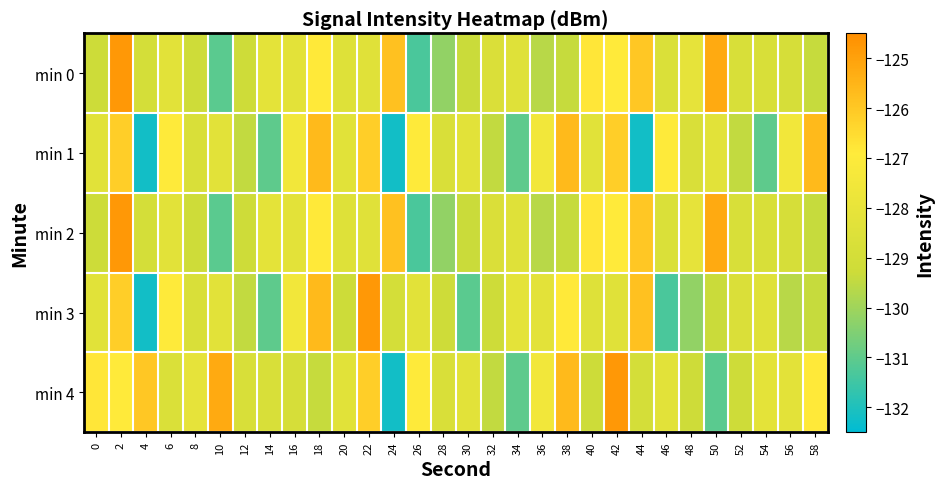

What is the spread (max minus min) of values at 4?

6.2